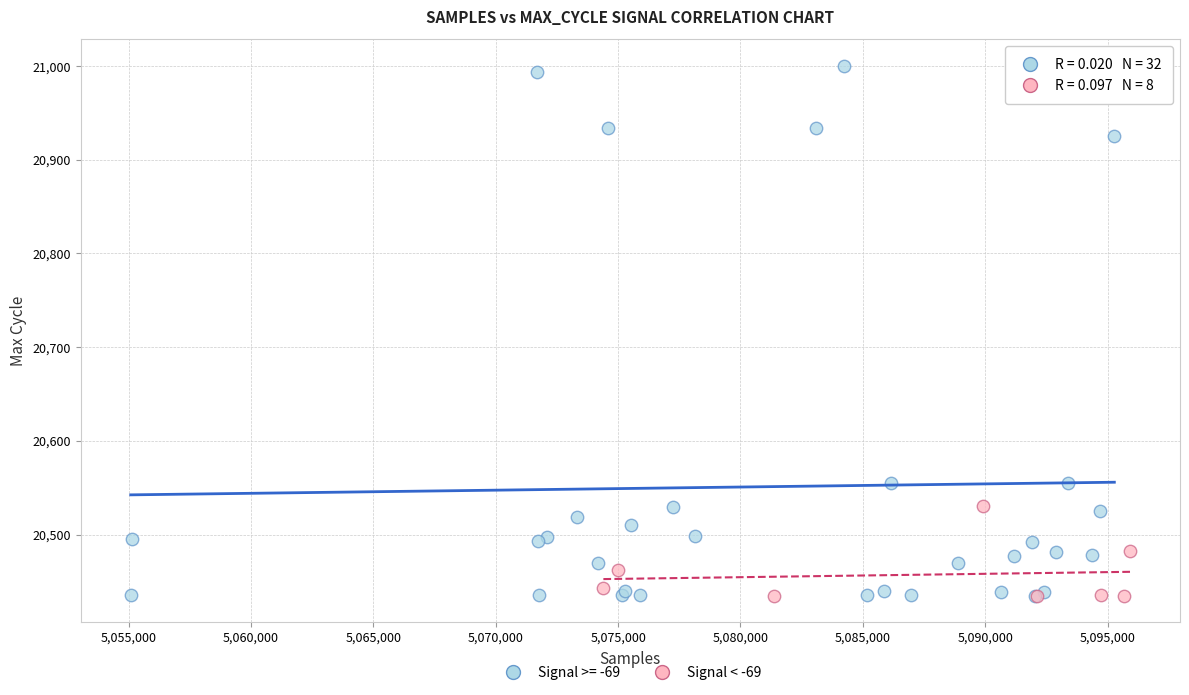

Which series has the widest spread of Y values?

Signal >= -69